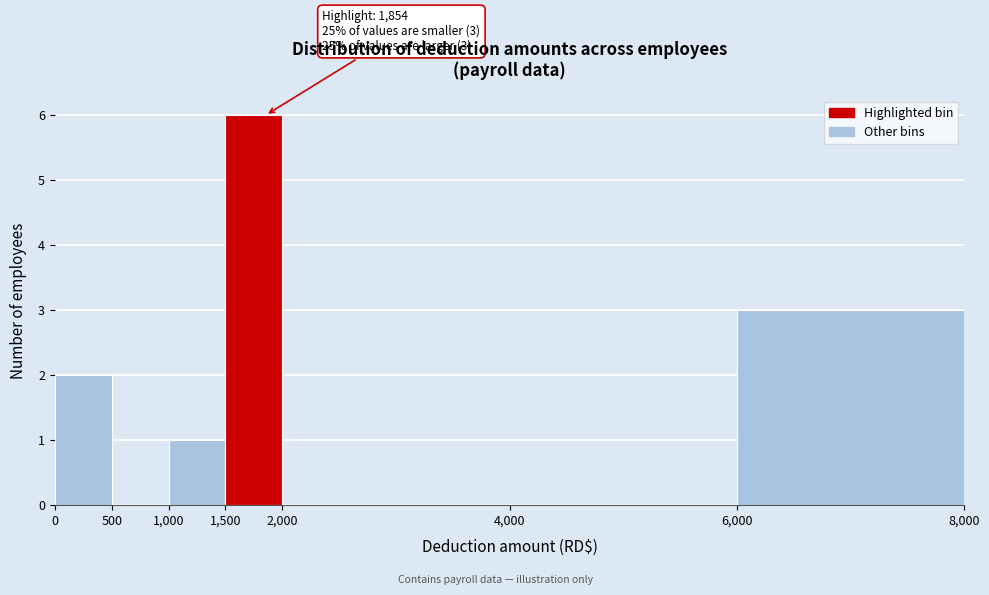

Over which range of the x-axis is the bar tallest?

1,500 to 2,000